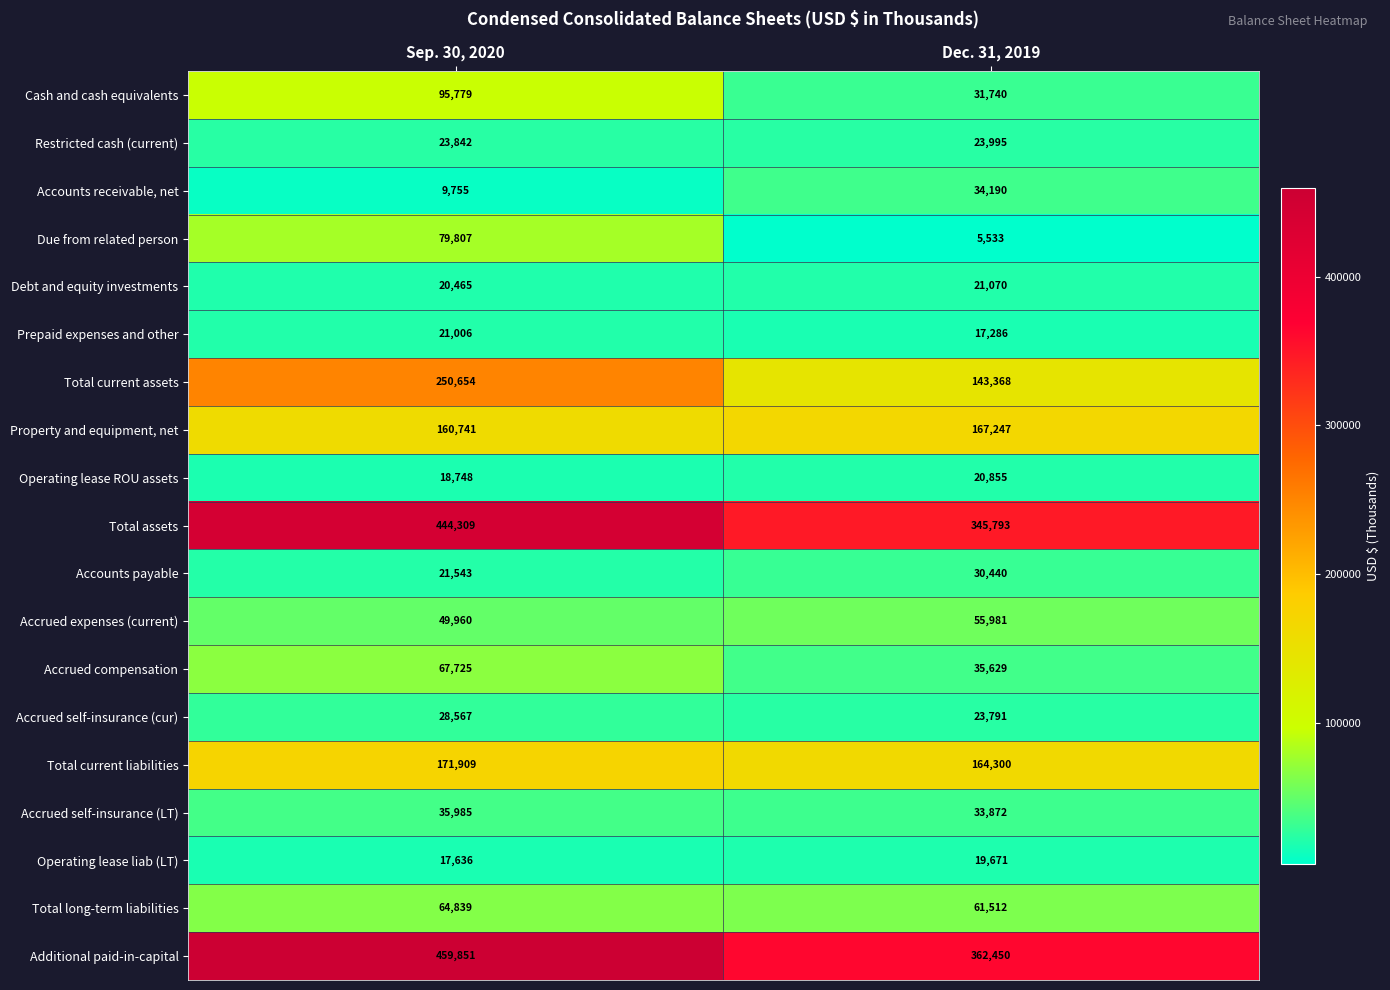

The value of Additional paid-in-capital at Dec. 31, 2019 is 362450. True or false?

True